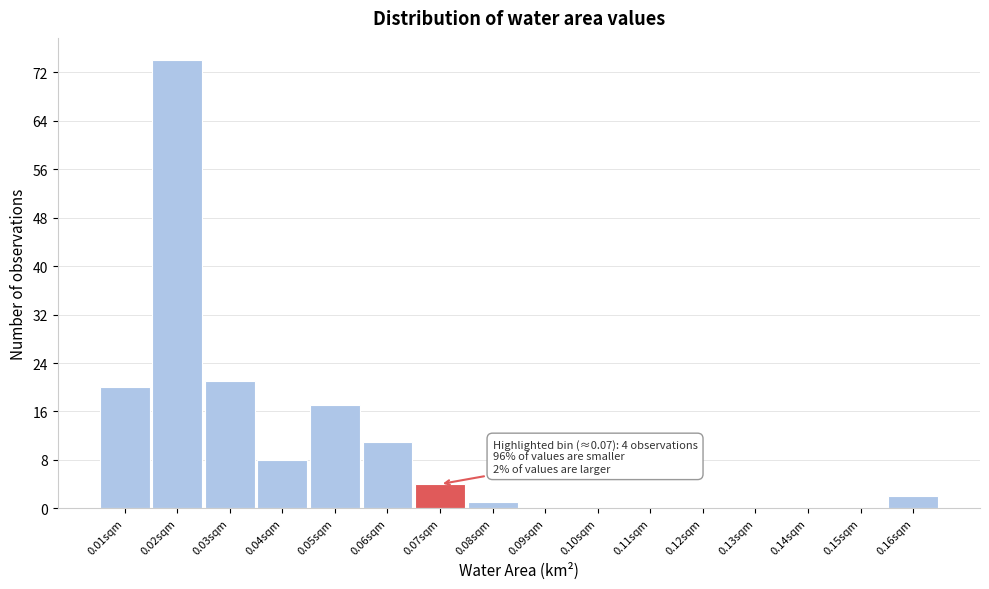

Which range on the x-axis has the tallest bar?

0.015 to 0.025